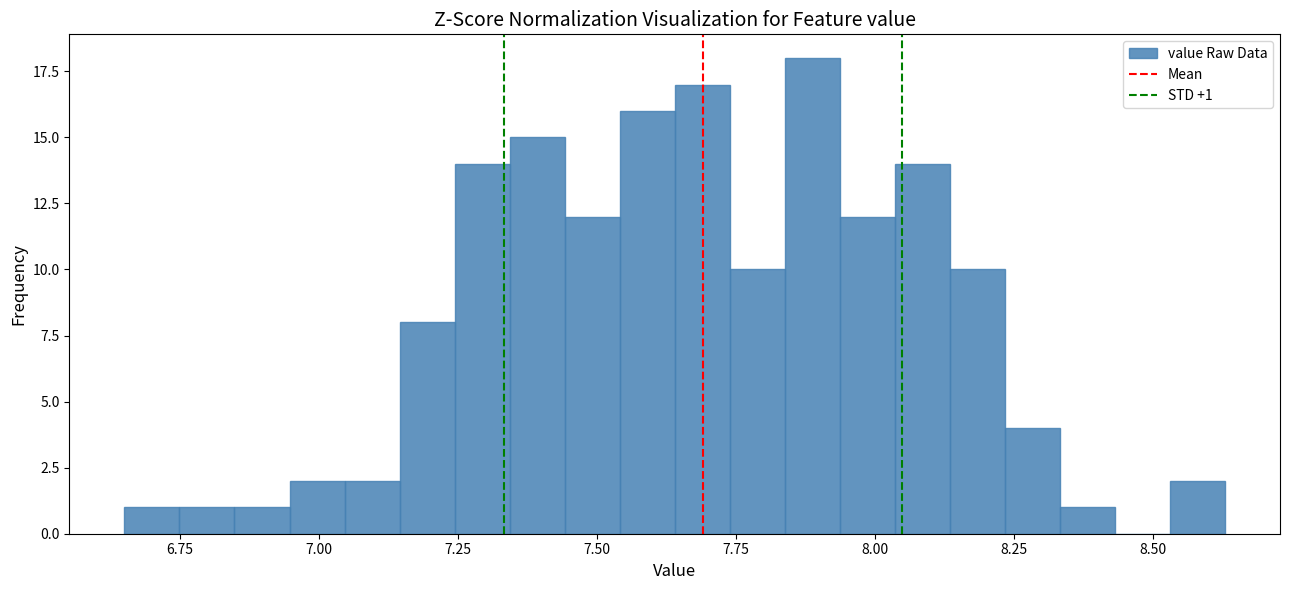

Read against the x-axis, roughly where is the centre of the tallest bar?

7.90